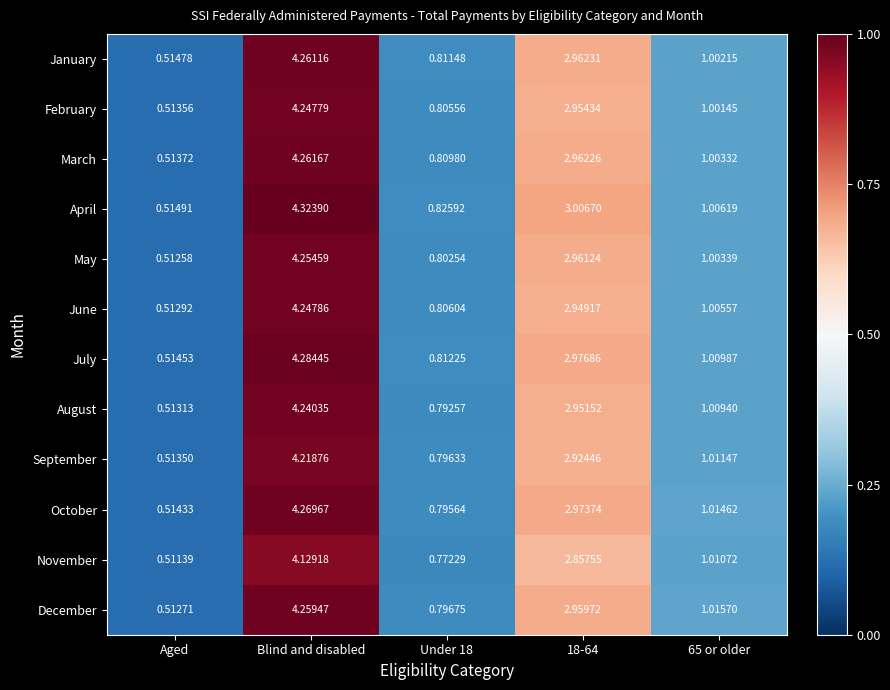

Which series has the widest spread of values?

April